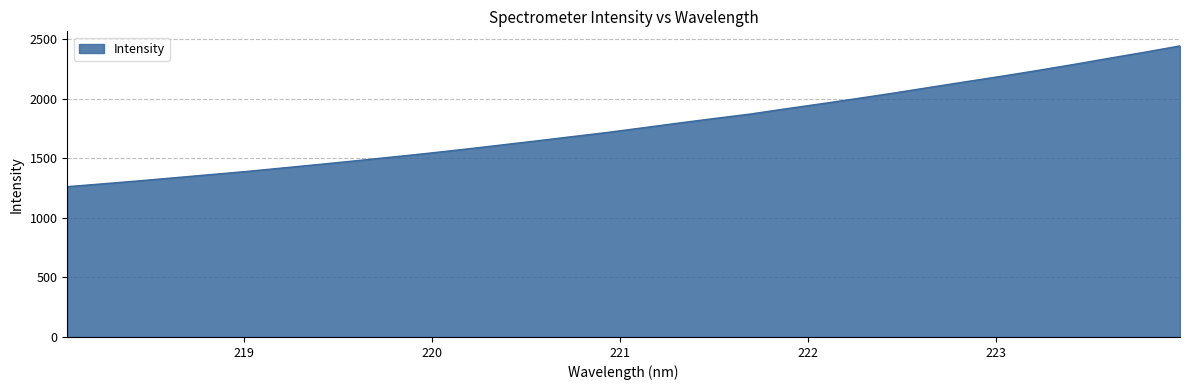

What is the minimum value shown in the chart?

1263.2